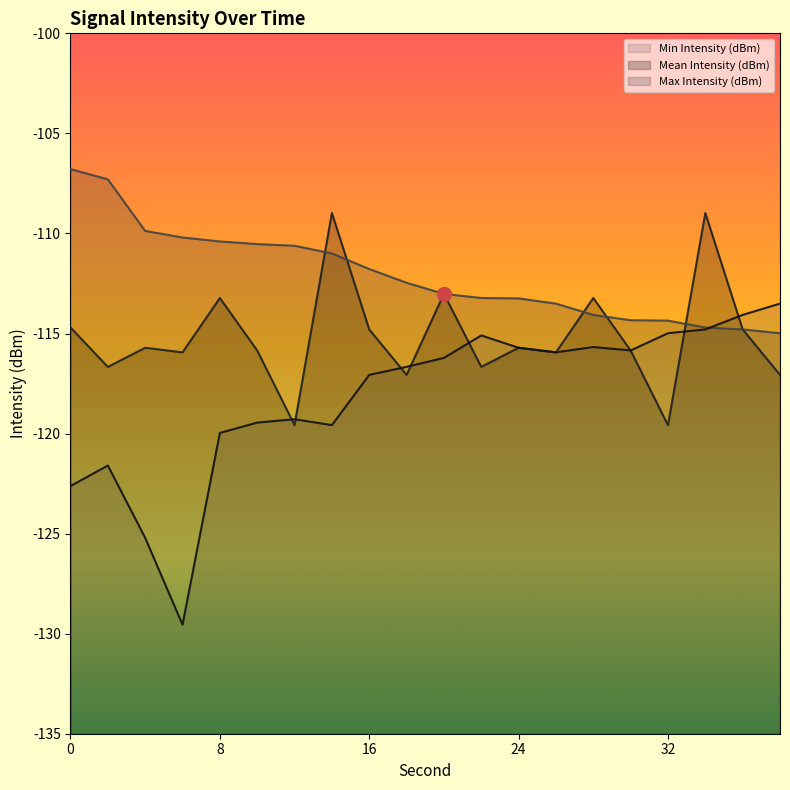

The Mean Intensity (dBm) series shows -115.7 at 4. True or false?

True